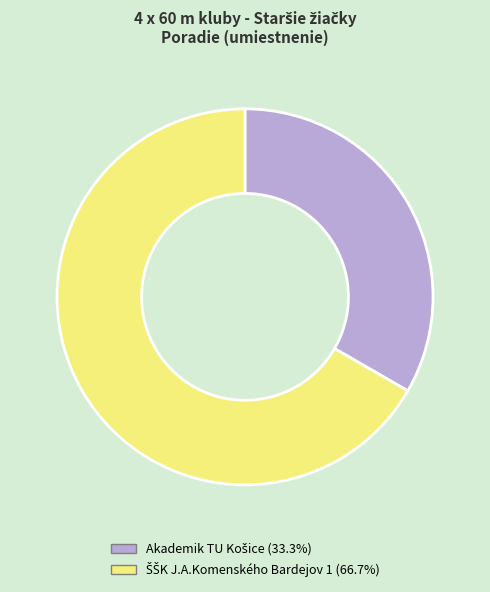

Is there a majority slice in this chart?

Yes